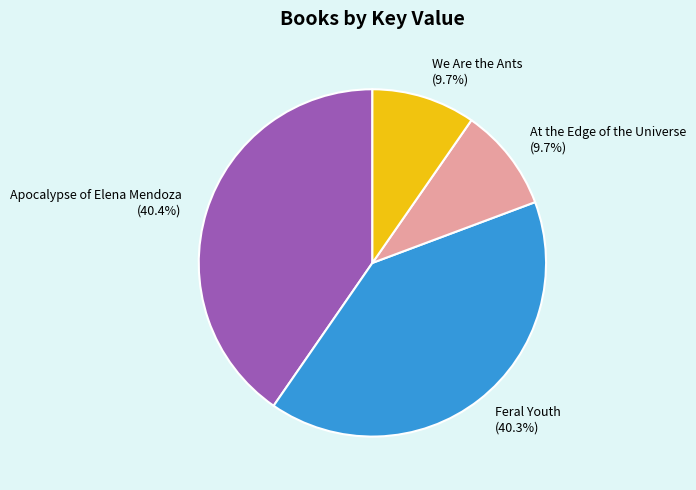

Combined, do Feral Youth (40.3%) and At the Edge of the Universe (9.7%) account for over 50%?

No